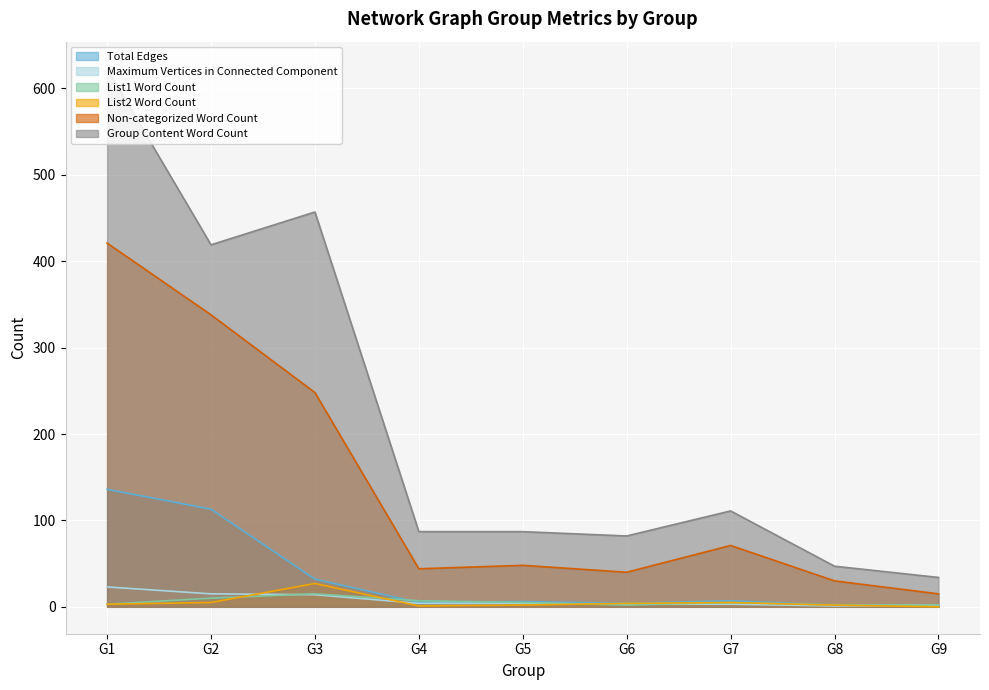

At G2, list the series in order from smallest to largest.

List2 Word Count, List1 Word Count, Maximum Vertices in Connected Component, Total Edges, Non-categorized Word Count, Group Content Word Count